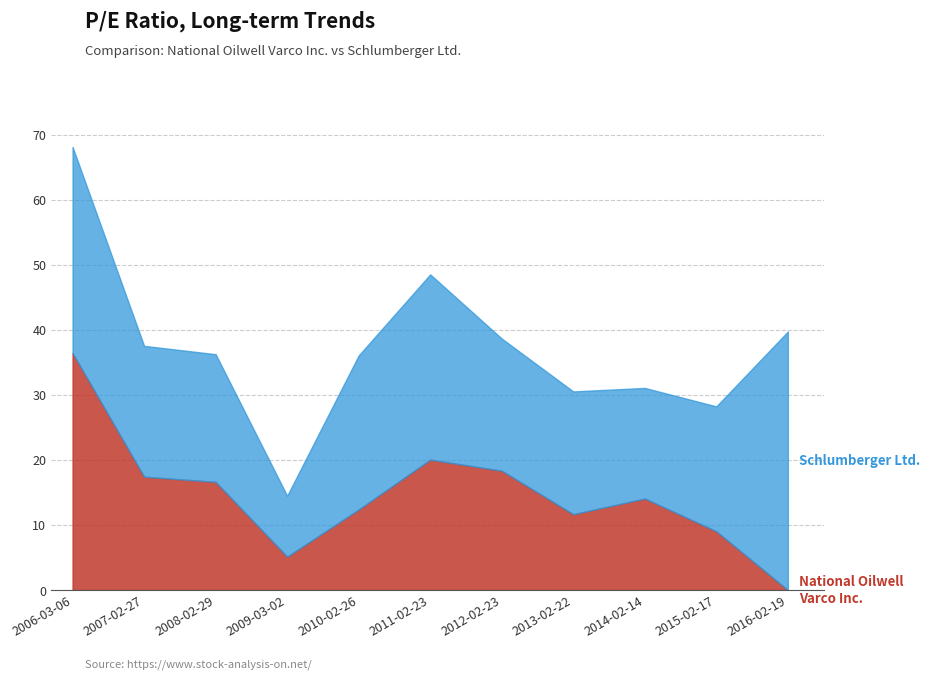

How many lines are shown in the chart?

2